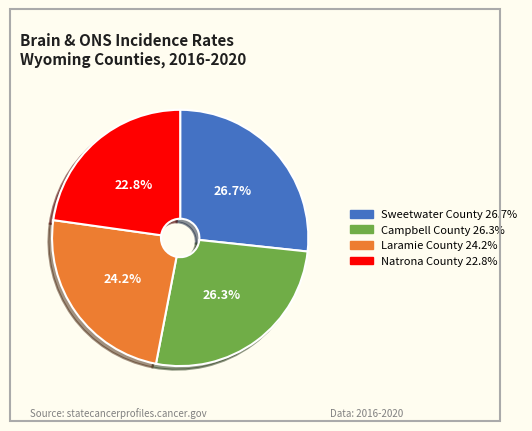

To the nearest percent, what is the difference between the Campbell County and Natrona County slice percentages?

4%